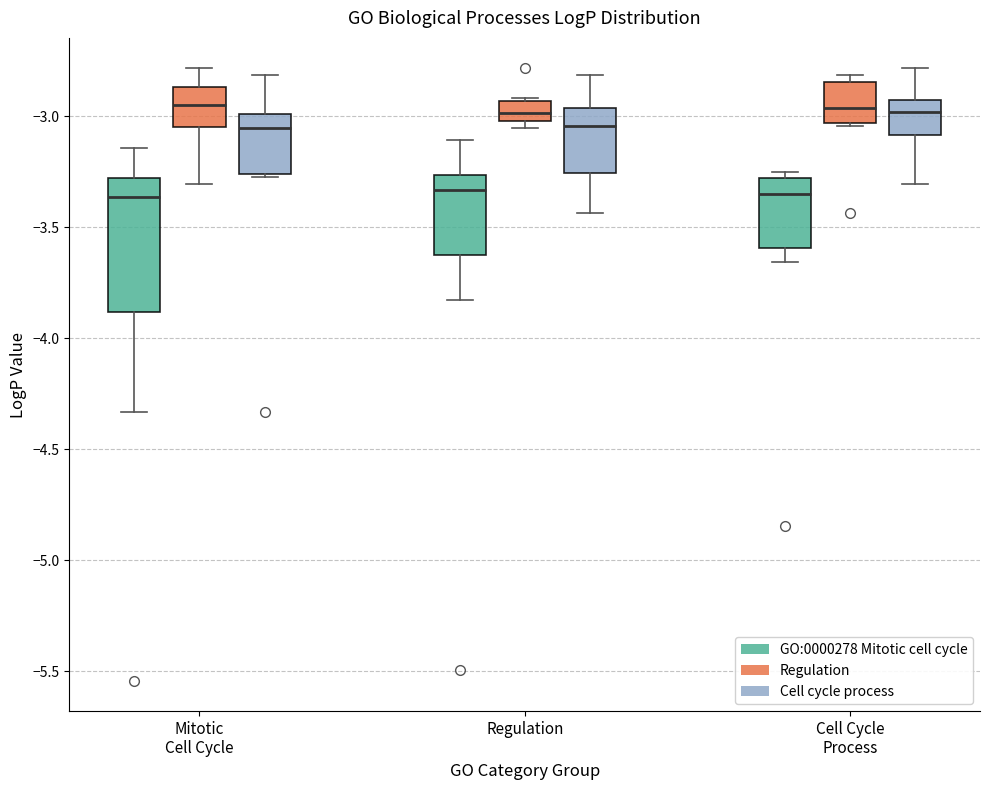

Comparing the boxes themselves (not the whiskers), which one is the tallest?

Mitotic Cell Cycle (GO:0000278 Mitotic cell cycle)